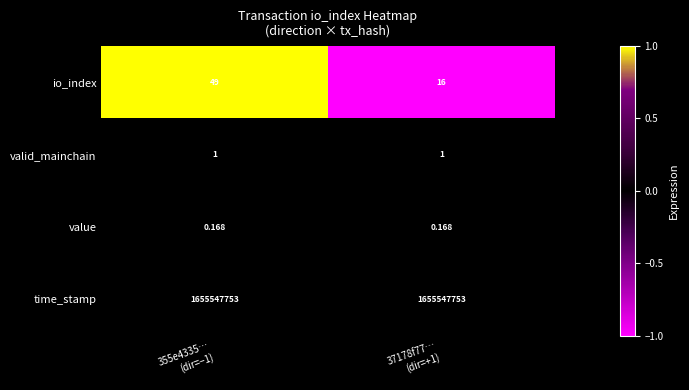

Rank the series by their maximum value, from lowest to highest.

value, valid_mainchain, io_index, time_stamp